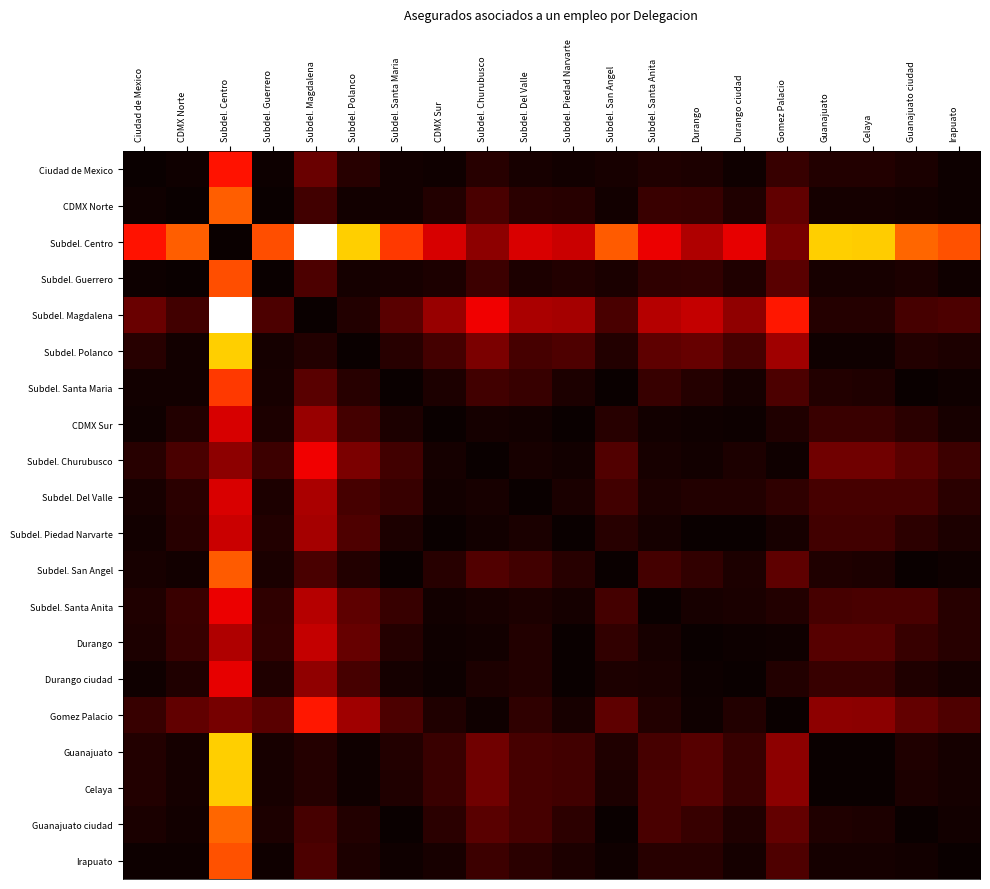

Between Subdel. Del Valle and Durango, which series saw the biggest shift?

Subdel. Centro